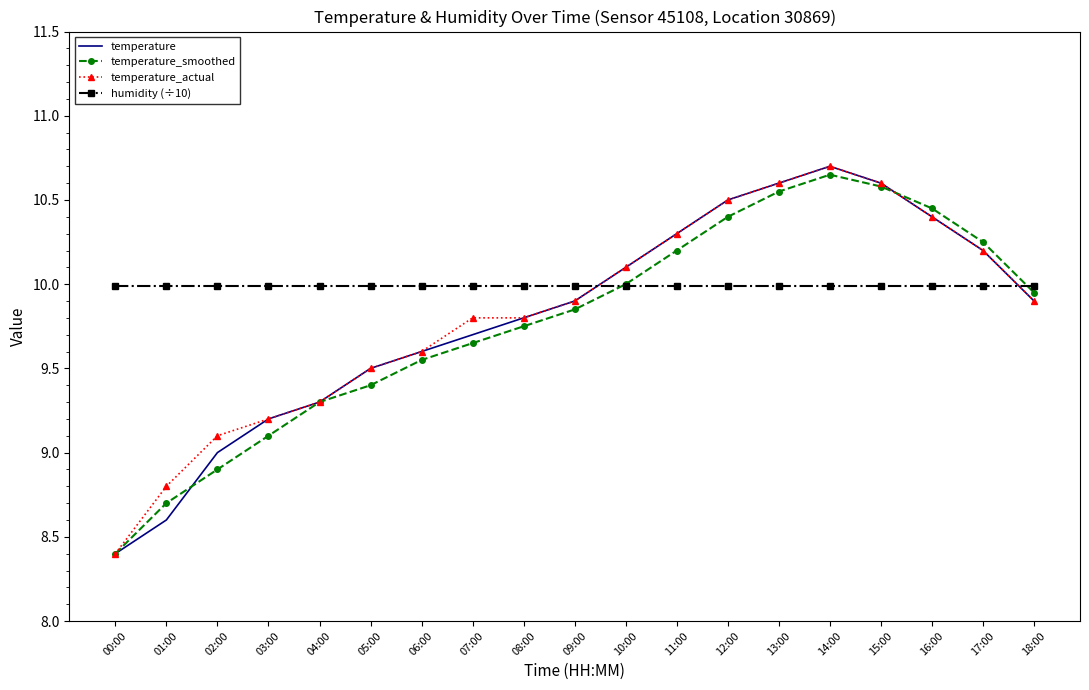

What position from the right is 01:00?

18